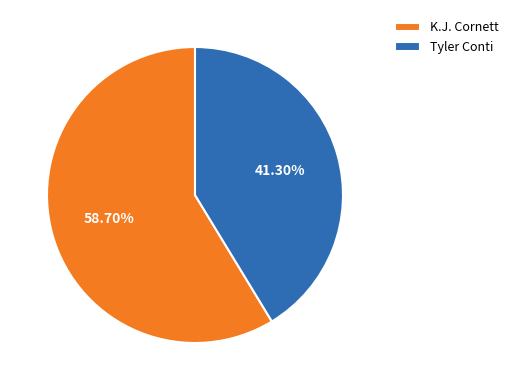

Rank the categories by value from highest to lowest.

K.J. Cornett, Tyler Conti